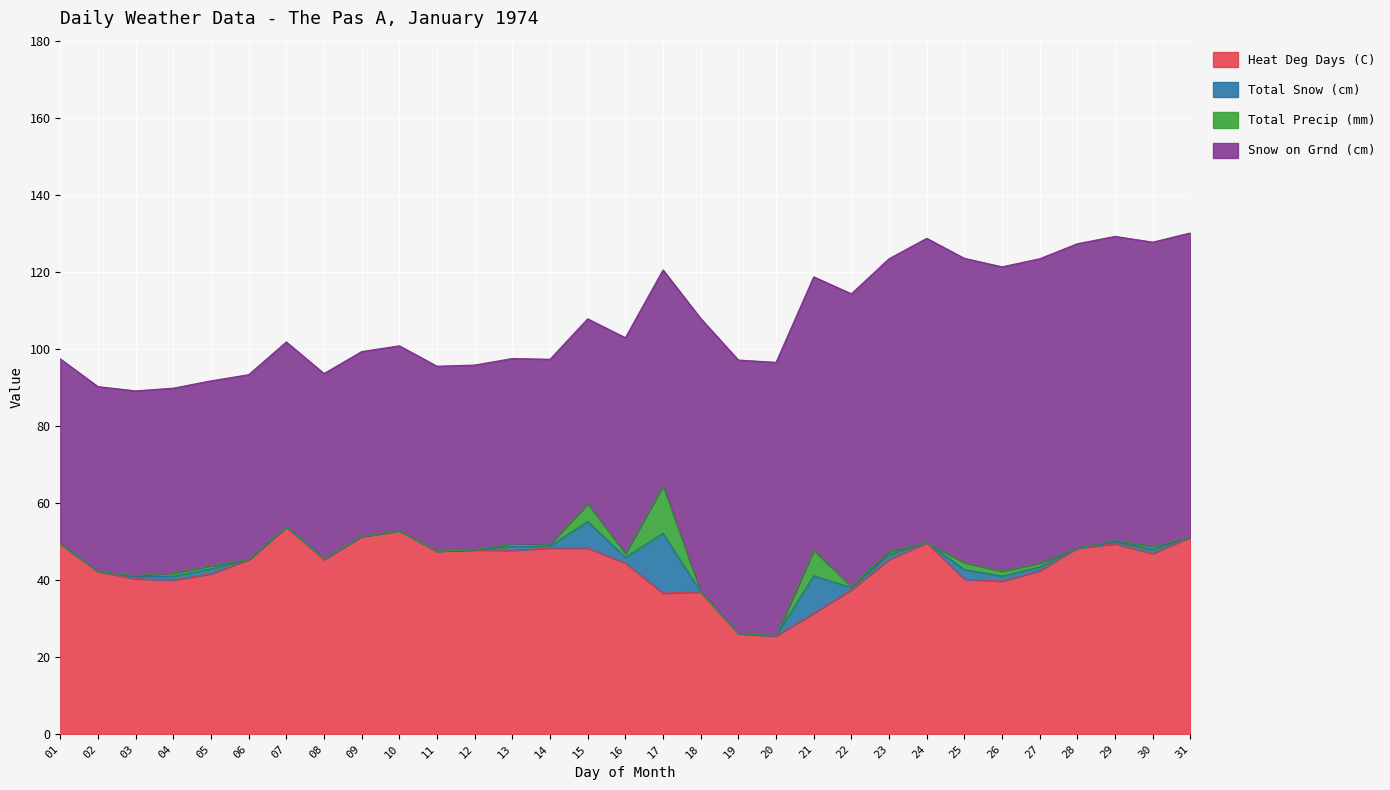

What is the minimum value for Heat Deg Days (C)?

25.5